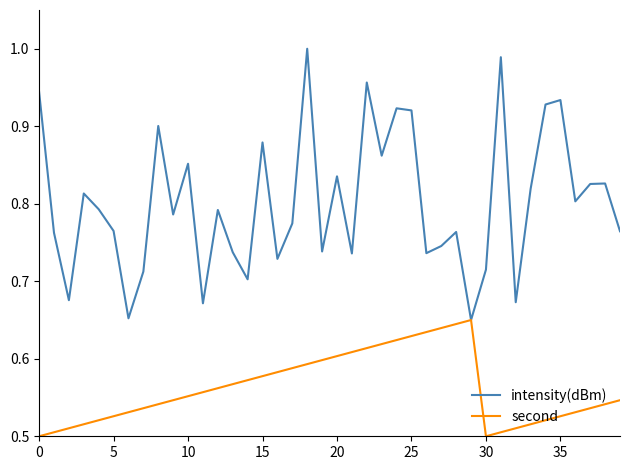

How many interior local valleys does the second series have?

1